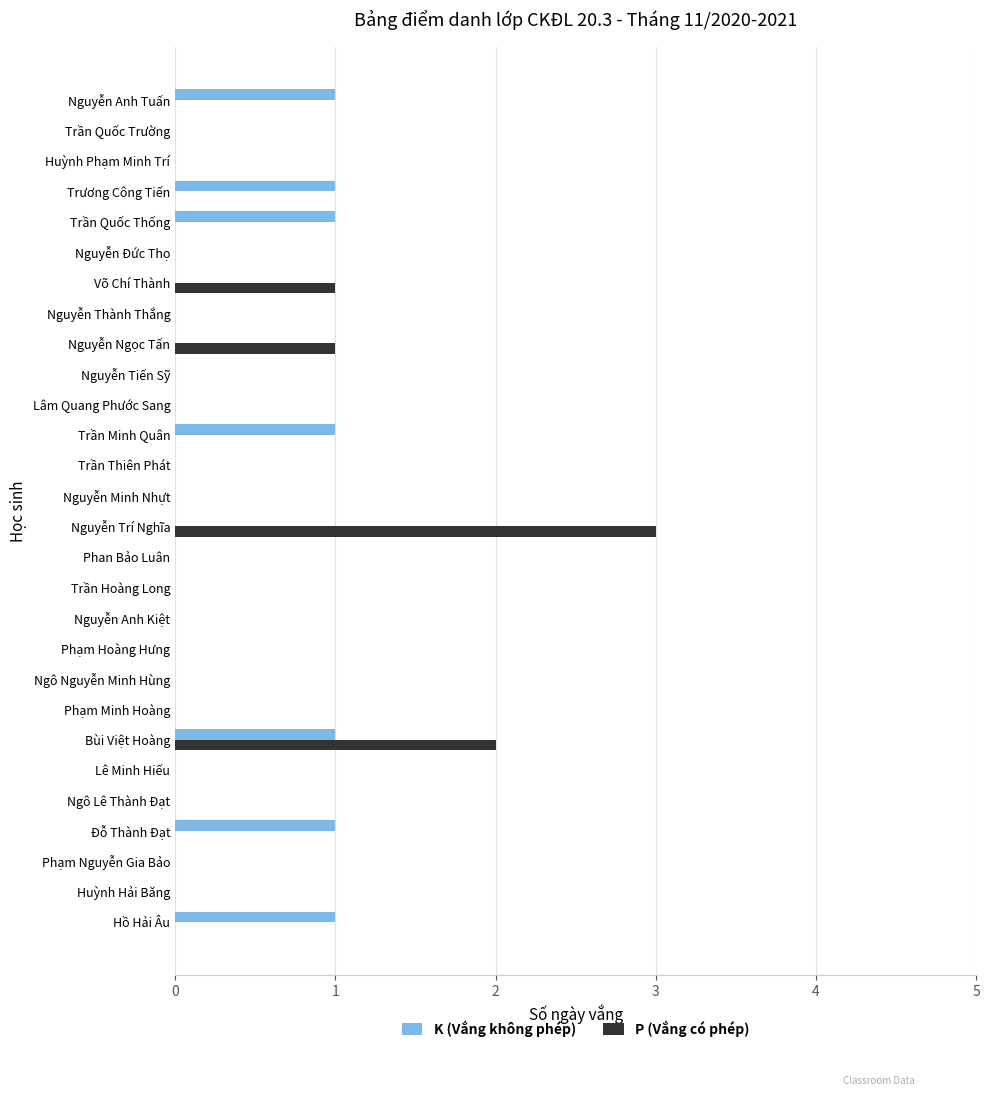

The P (Vắng có phép) series shows -1 at Nguyễn Minh Nhựt. True or false?

False